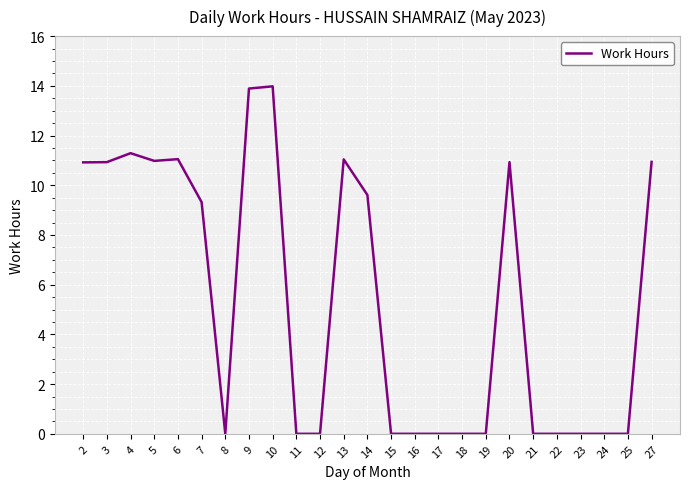

Count the number of data series in this chart.

1